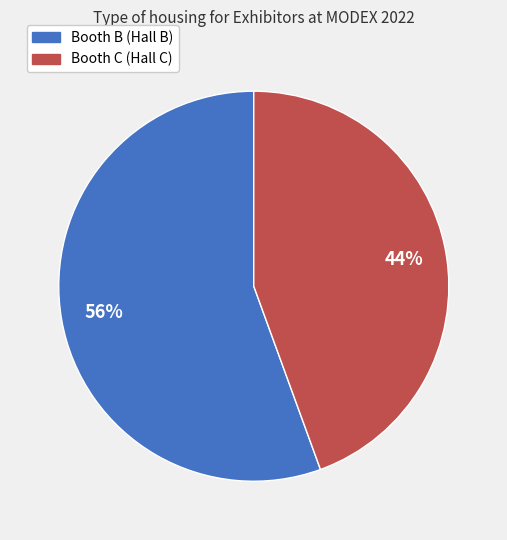

Is there any slice that represents more than half of the pie?

Yes